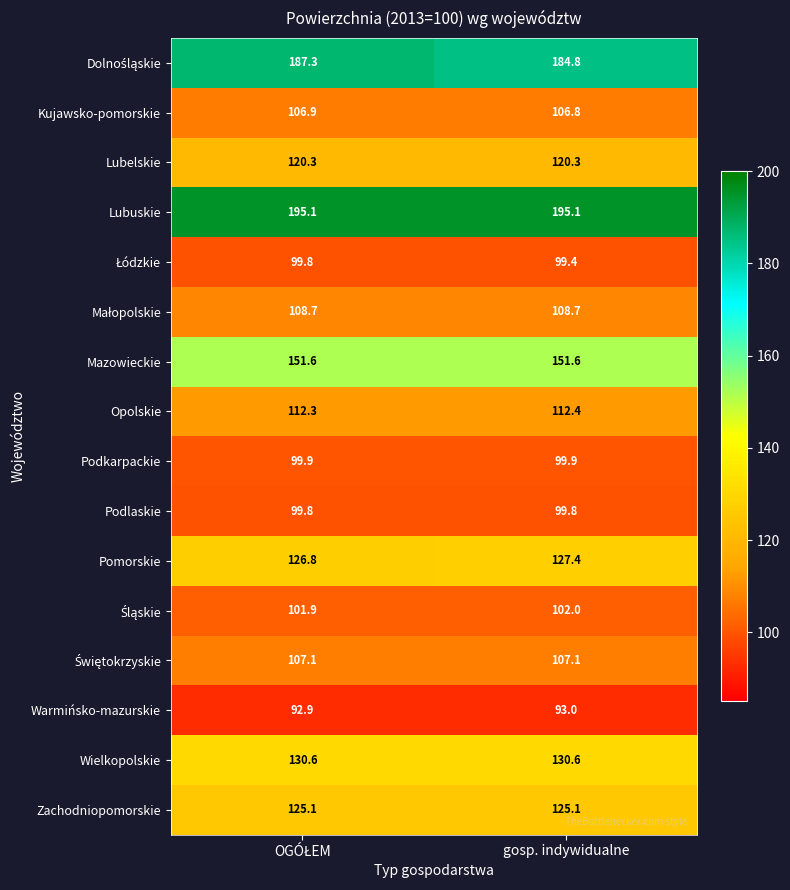

What is the minimum value shown in the chart?

92.9